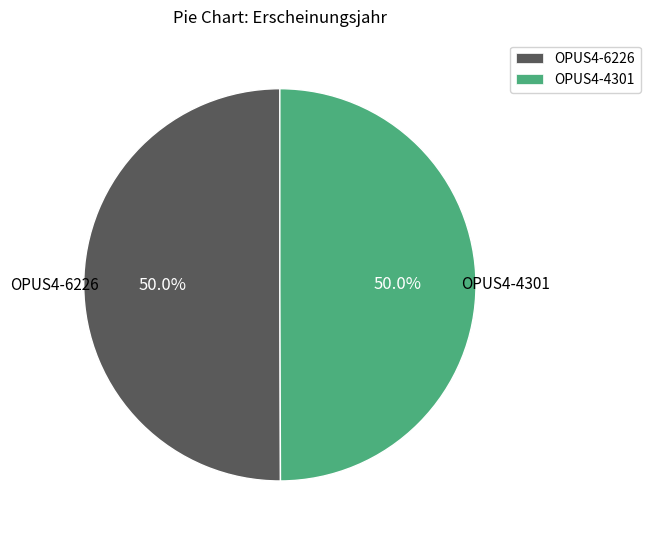

Do OPUS4-4301 and OPUS4-6226 together represent more than half of the pie?

Yes